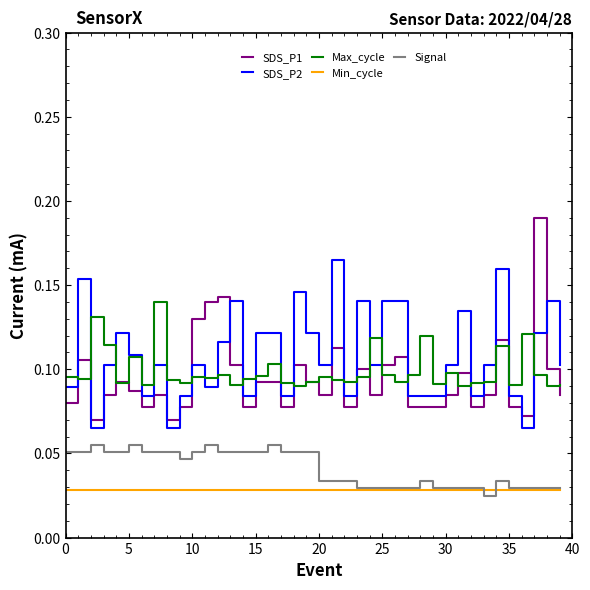

After their last crossing, which series has the higher values: SDS_P1 or SDS_P2?

SDS_P2